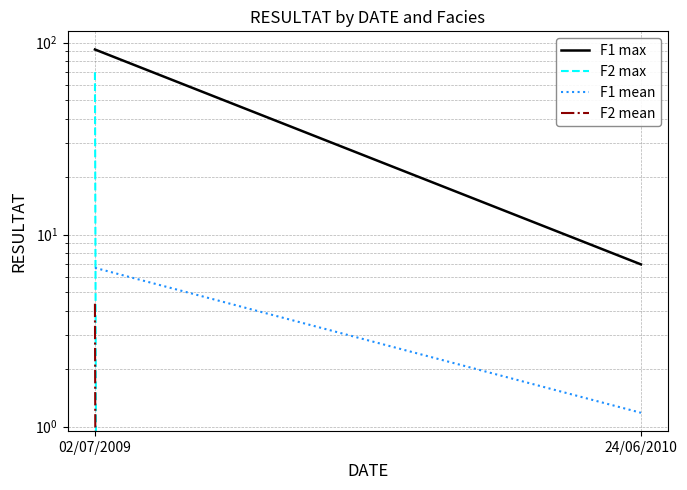

Is the value of F1 max at 24/06/2010 greater than the value of F2 mean at 24/06/2010?

Yes